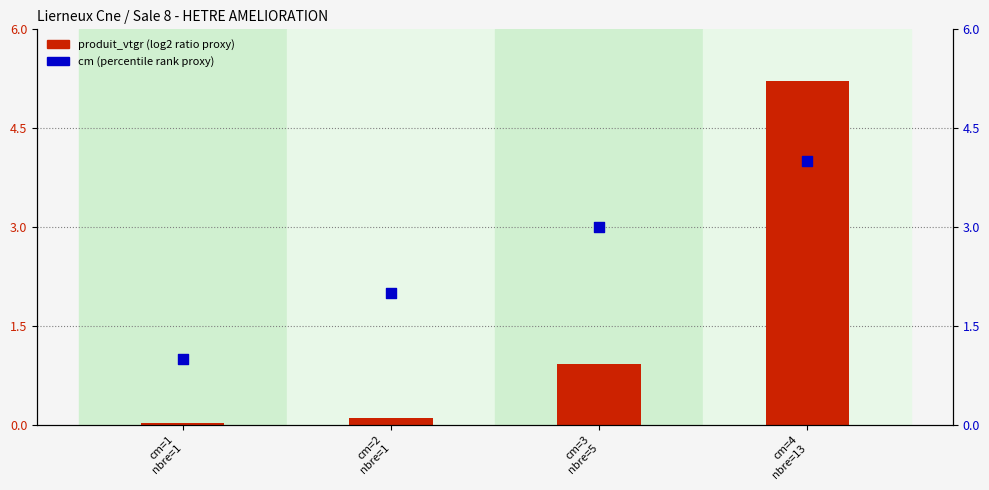

At which category is the sum across all series the highest?

cm=4
nbre=13